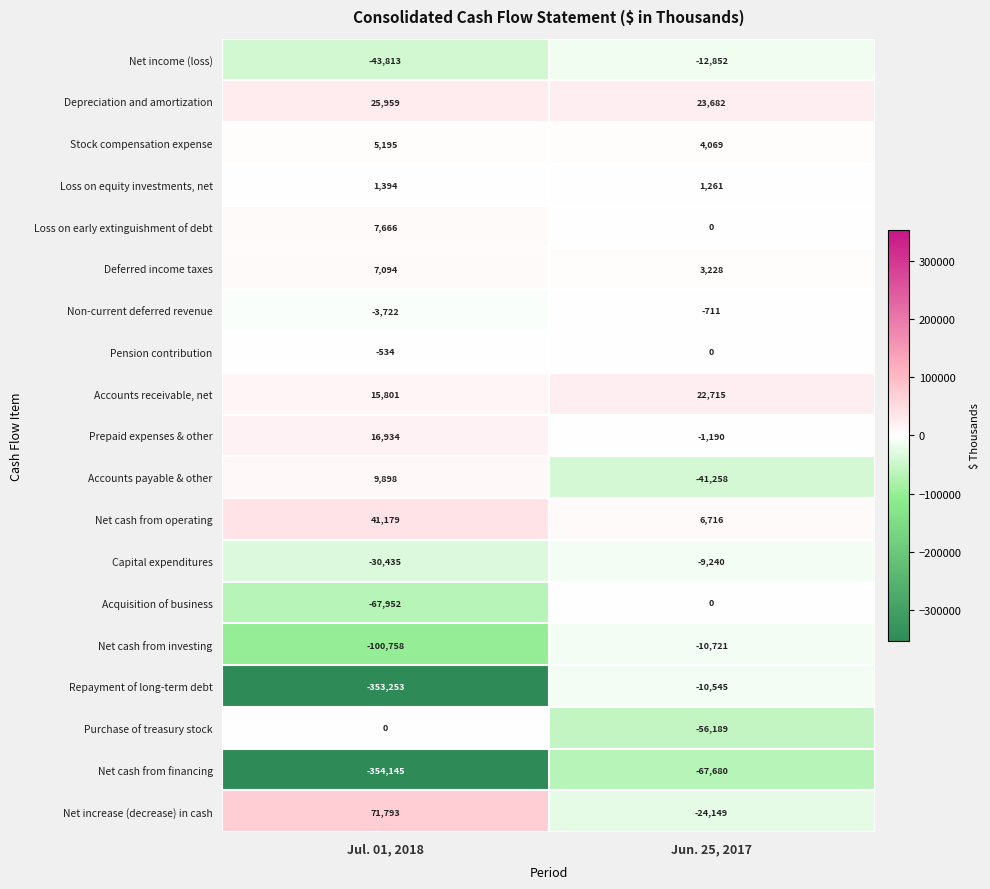

What is the average value of the Accounts receivable, net series?

19258